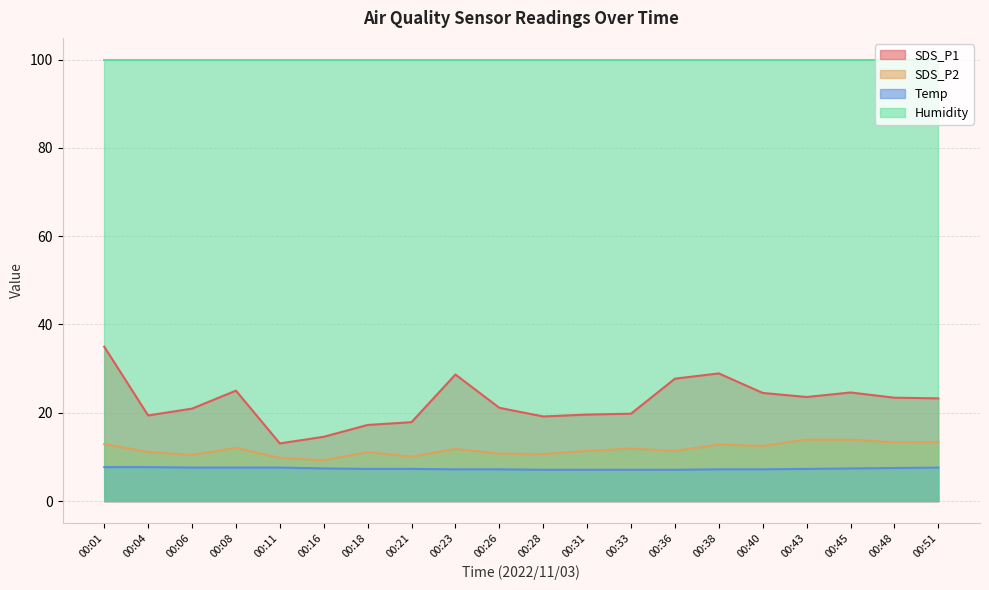

Which series changed the most between 00:18 and 00:43?

SDS_P1